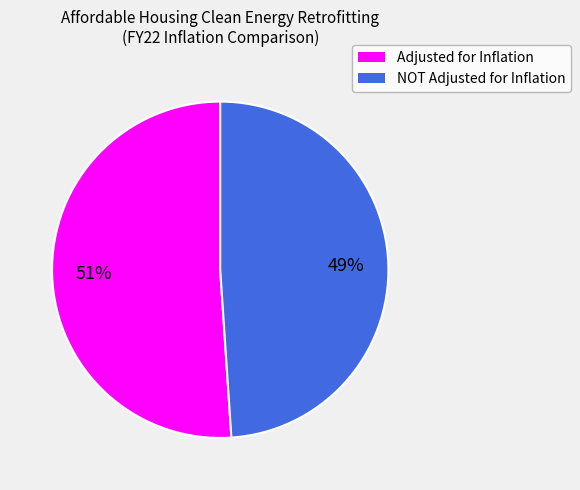

To the nearest percent, what is the difference between the largest and smallest slice percentages?

2%